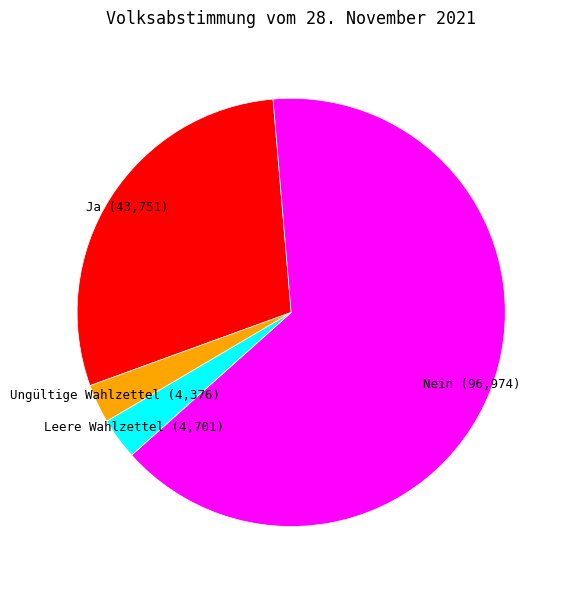

What is the largest slice in the pie chart?

Nein